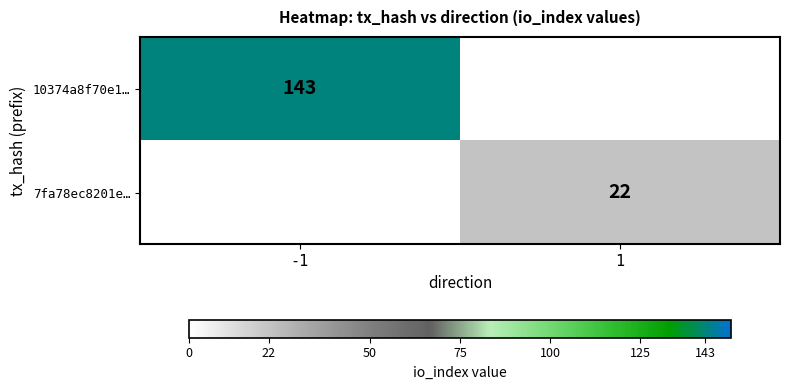

True or false: 7fa78ec8201e… has a value of 31 at 1.

False